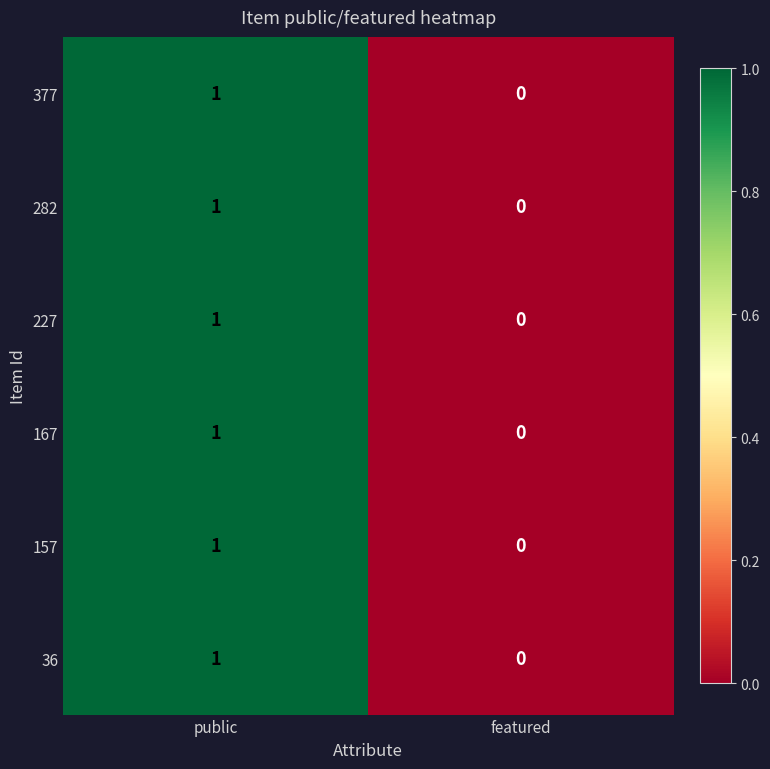

At which category does the chart reach its peak across all series?

public